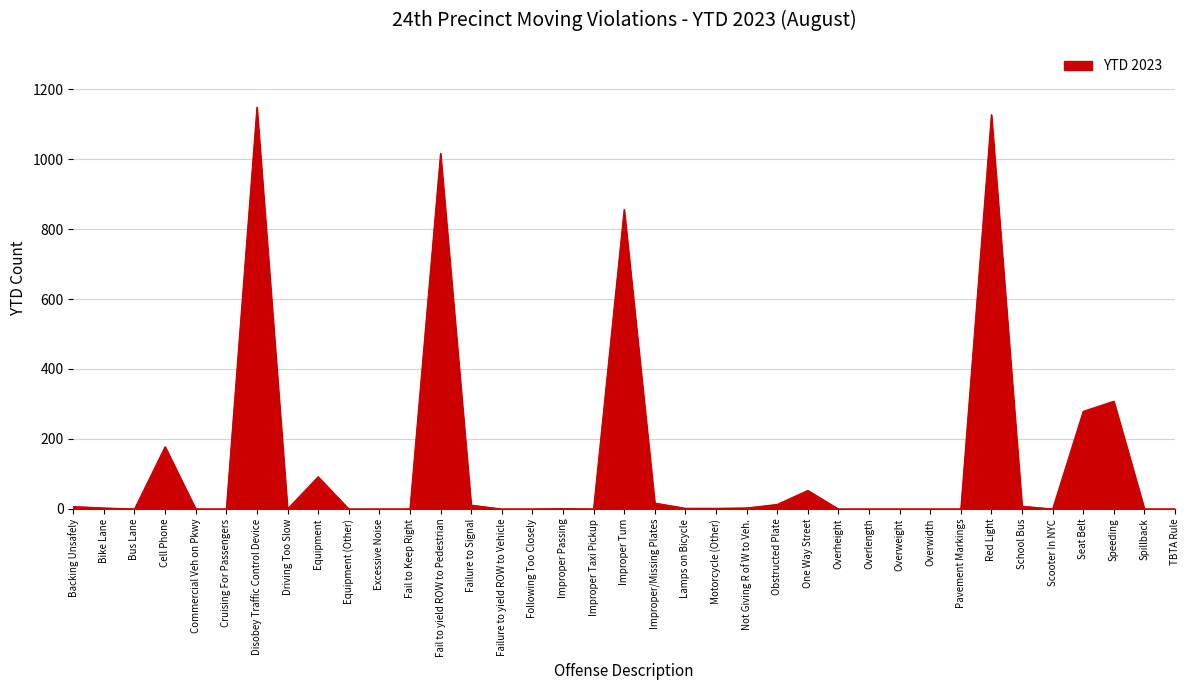

Is it true that the value at Fail to yield ROW to Pedestrian is 1016?

True